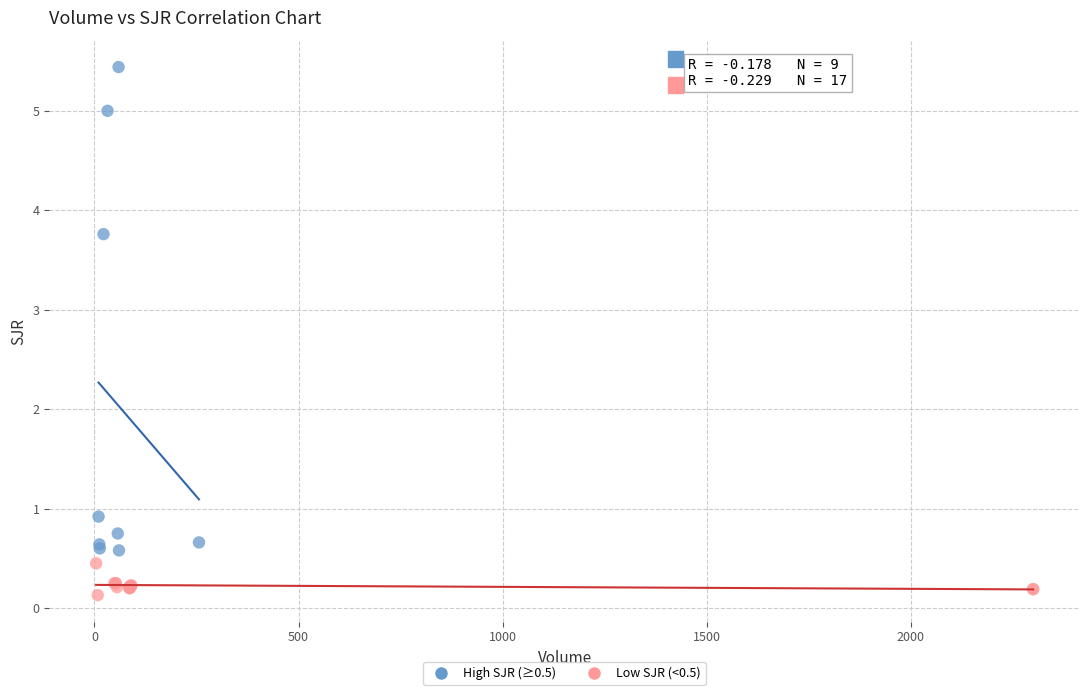

Which series has the largest Y range (max minus min)?

High SJR (≥0.5)